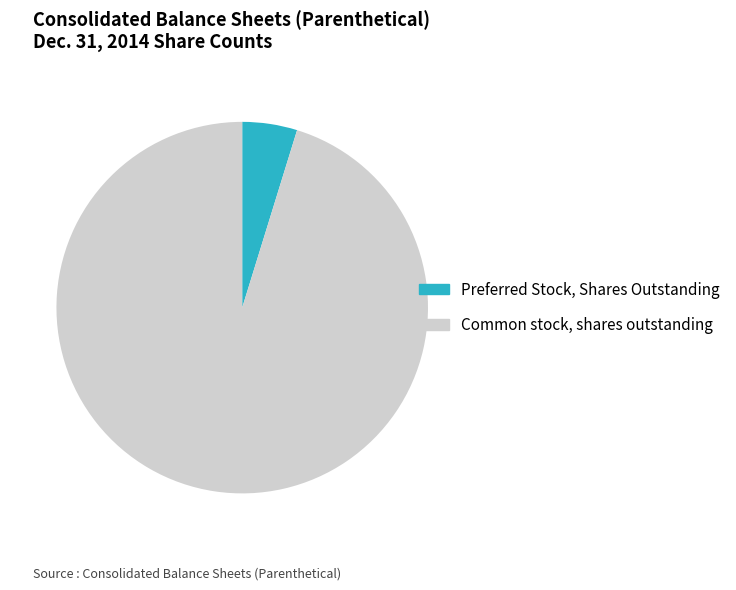

The Common stock, shares outstanding slice represents 95% of the pie. True or false?

True